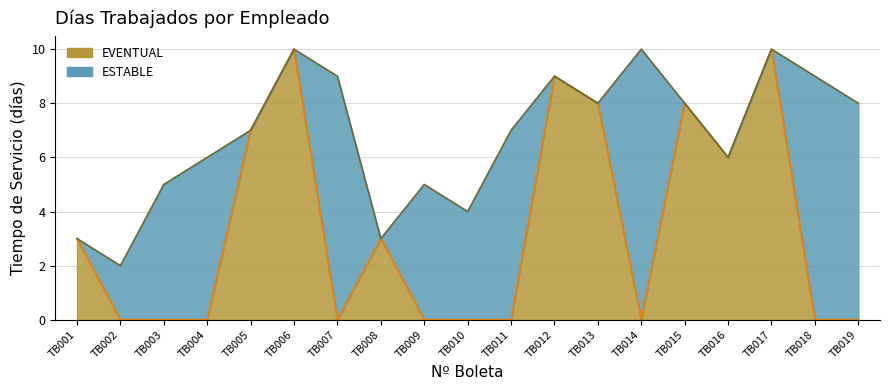

True or false: Estable (línea) and Eventual (línea) cross at least once.

False